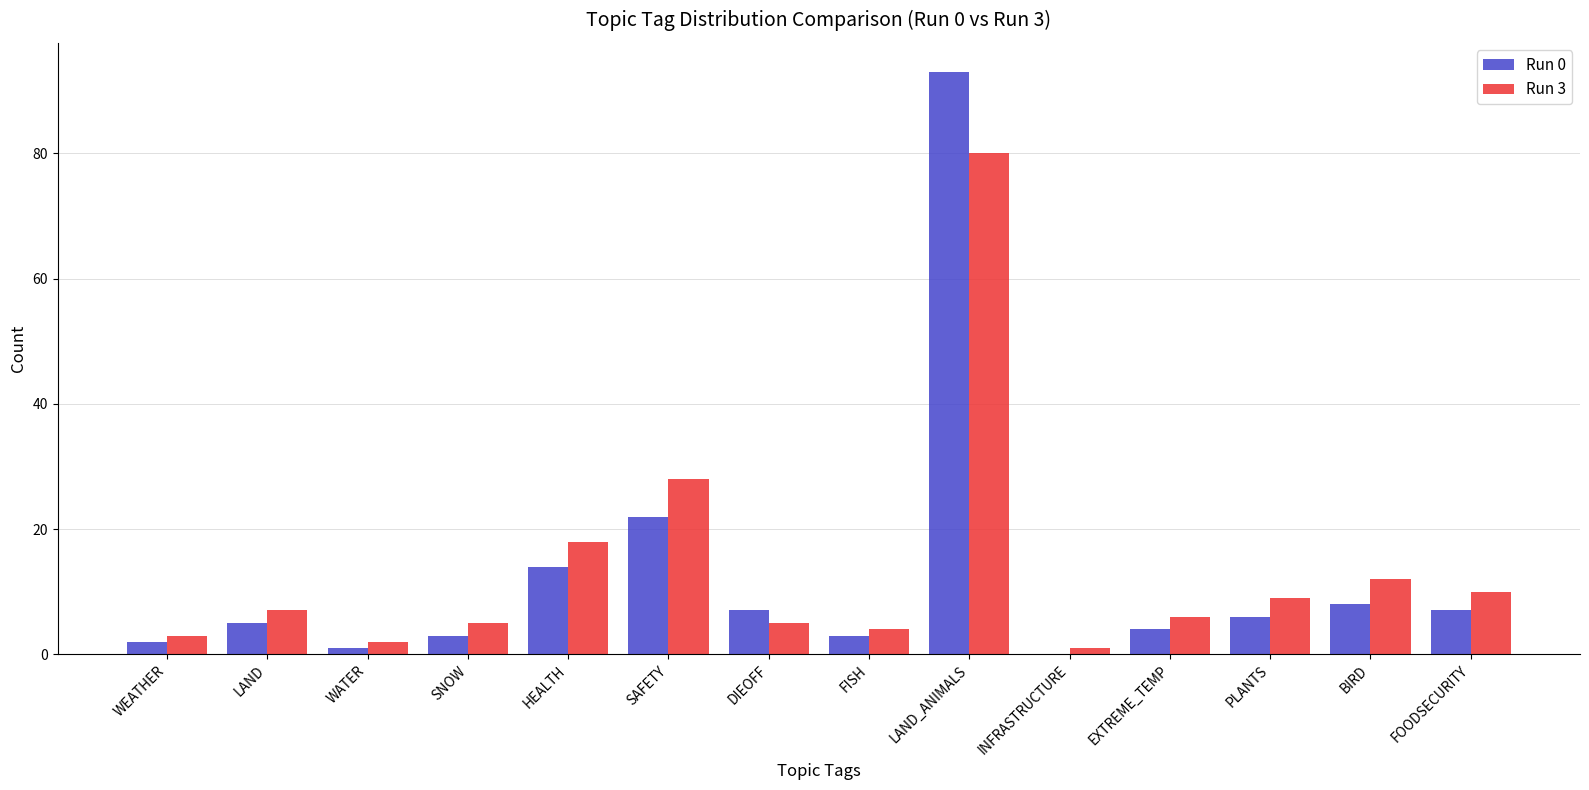

Are the bars grouped side by side (vs. stacked)?

Yes